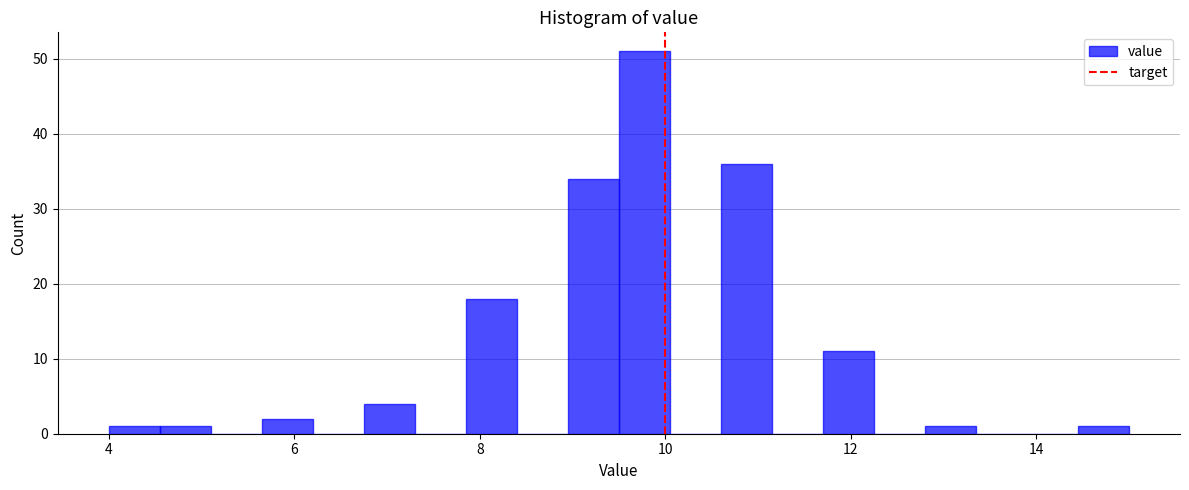

Around what value on the x-axis is the tallest bar? Give the approximate position of its centre, as read against the axis.

9.8